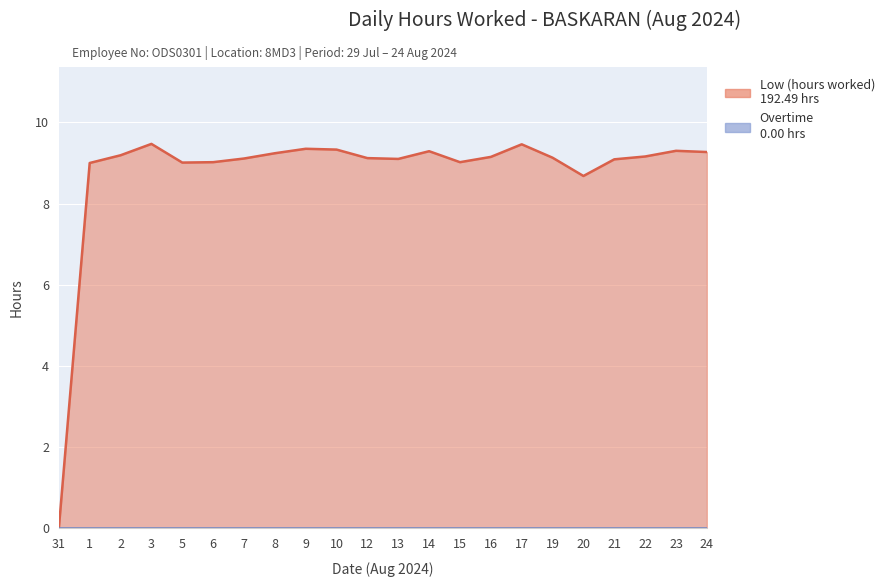

What is the difference between the maximum and minimum values?

9.5